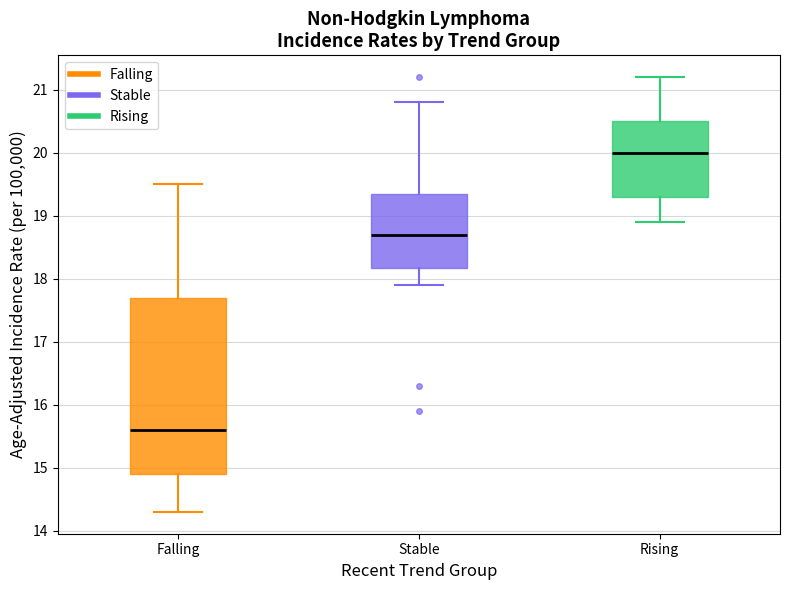

Which box is the tallest, from its lower edge to its upper edge?

Falling